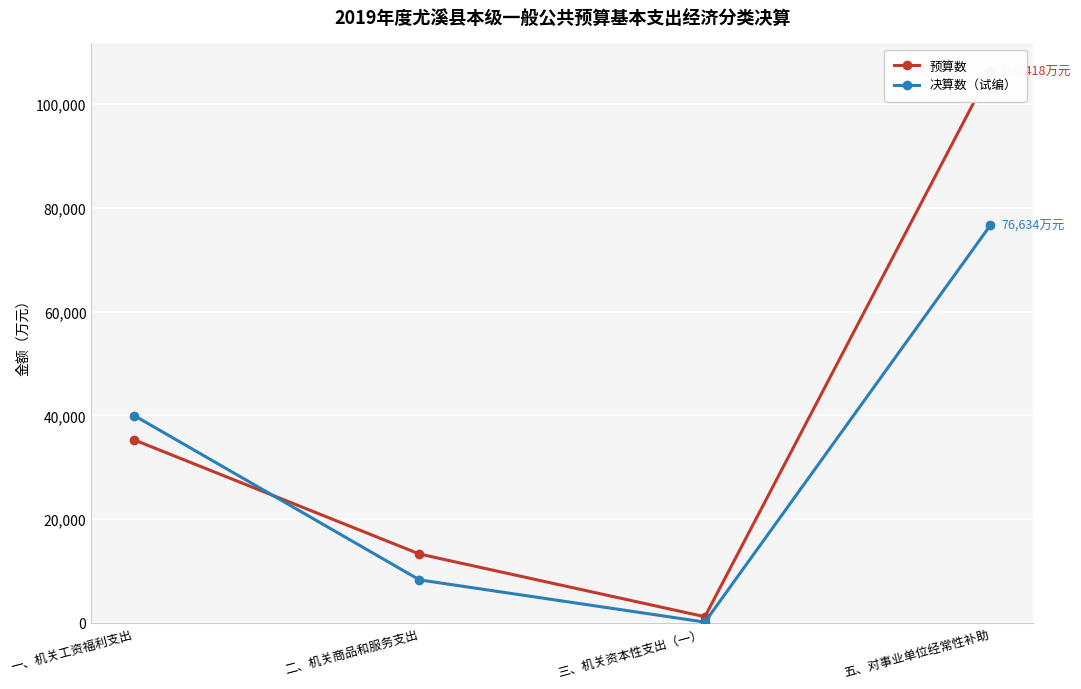

At which category does 预算数 reach its first local valley?

三、机关资本性支出（一）